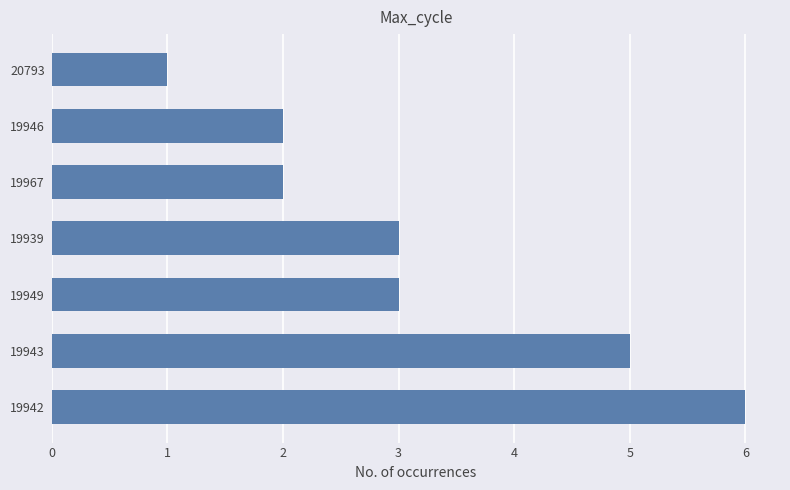

Is it true that the value at 19939 is 1?

False